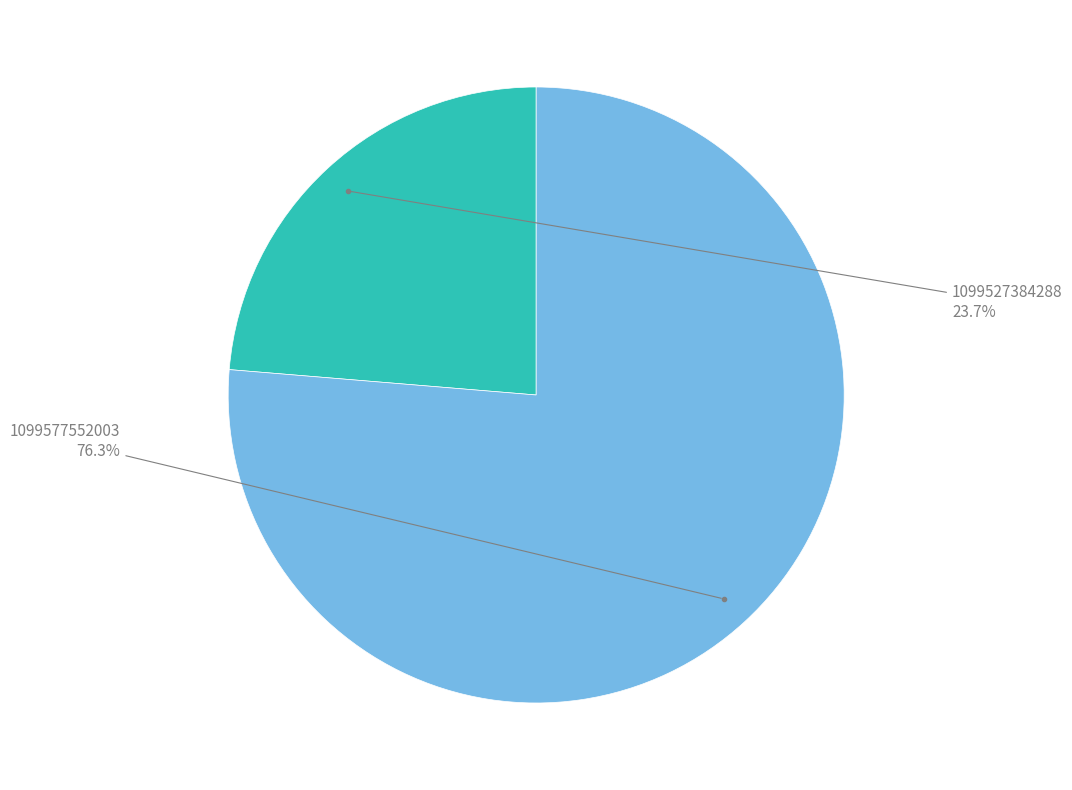

Count the number of slices in the pie.

2